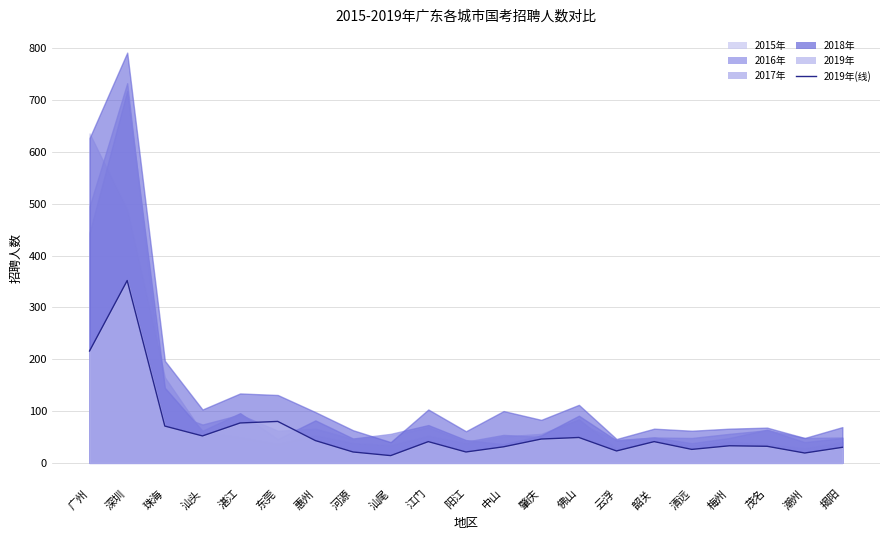

What is the value of the 3rd point from the left?

71